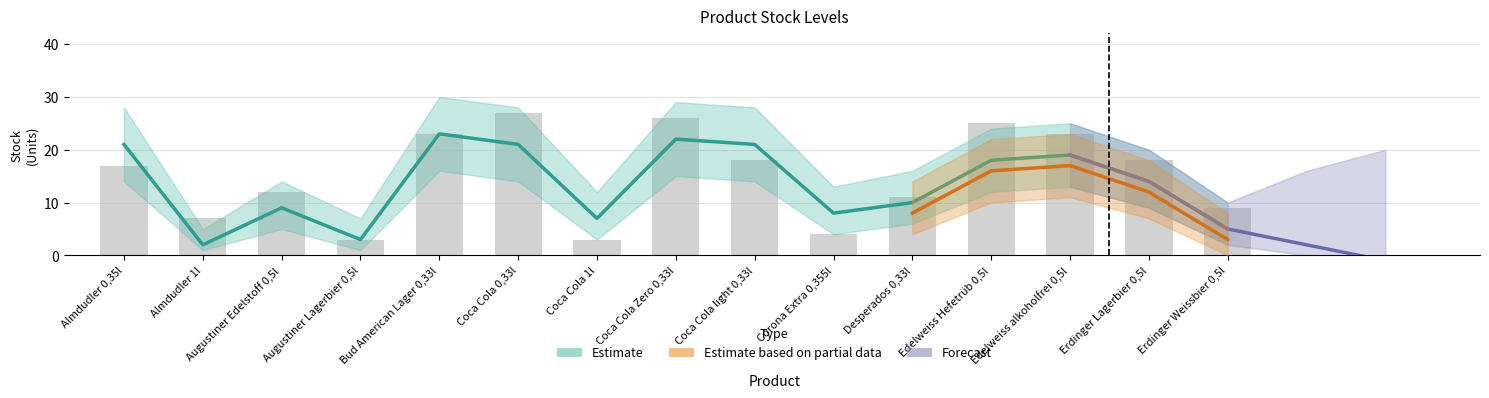

The value of Stock (Lager) at Desperados 0,33l is 14. True or false?

False